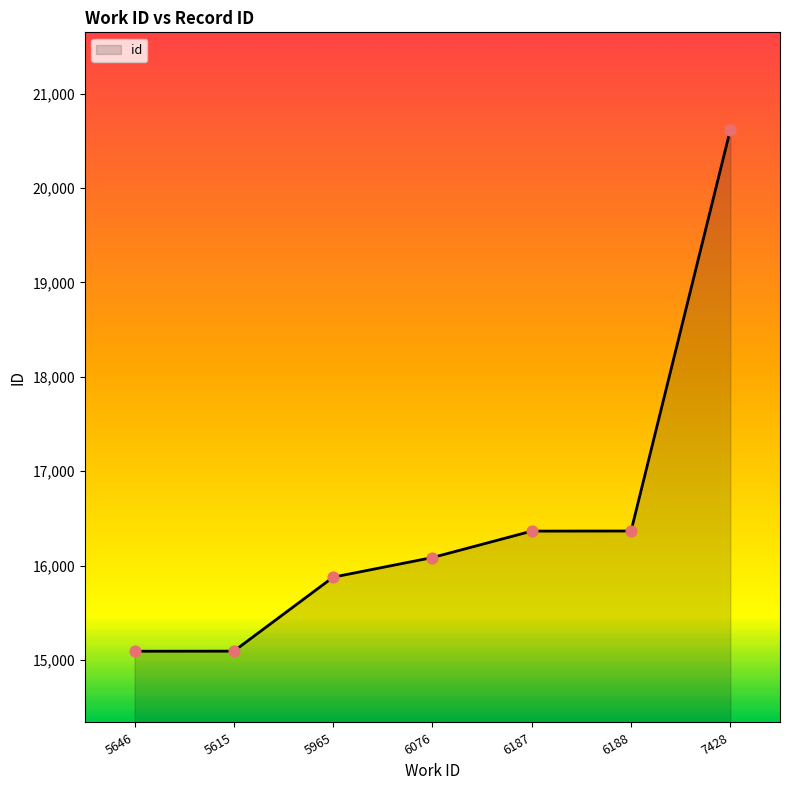

Between 7428 and 6076, which is larger?

7428